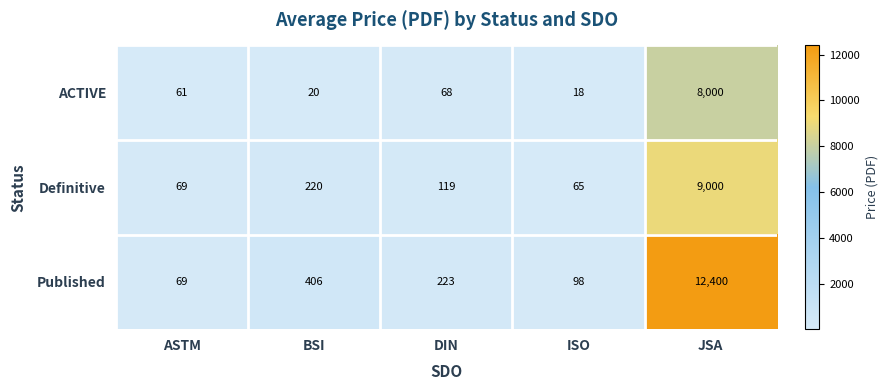

What is the sum of all Definitive values?

9473